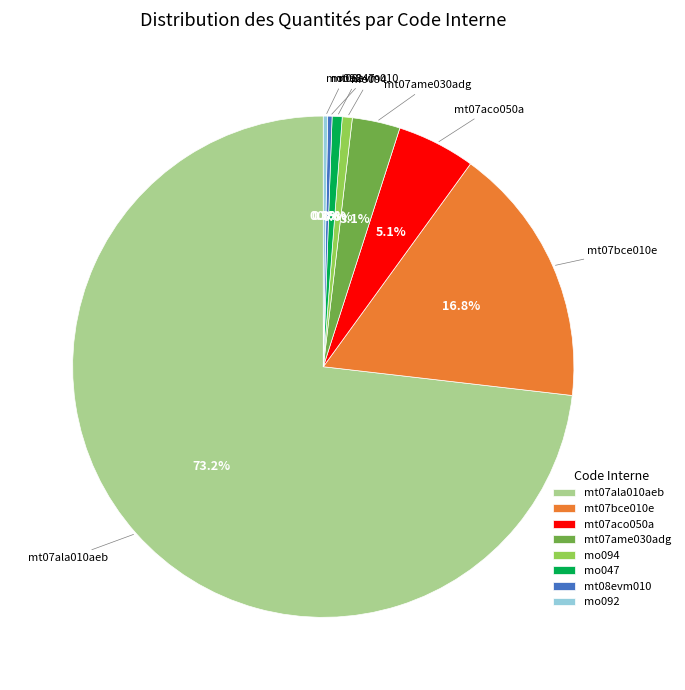

Is it true that mt07bce010e is 17% of the pie?

True